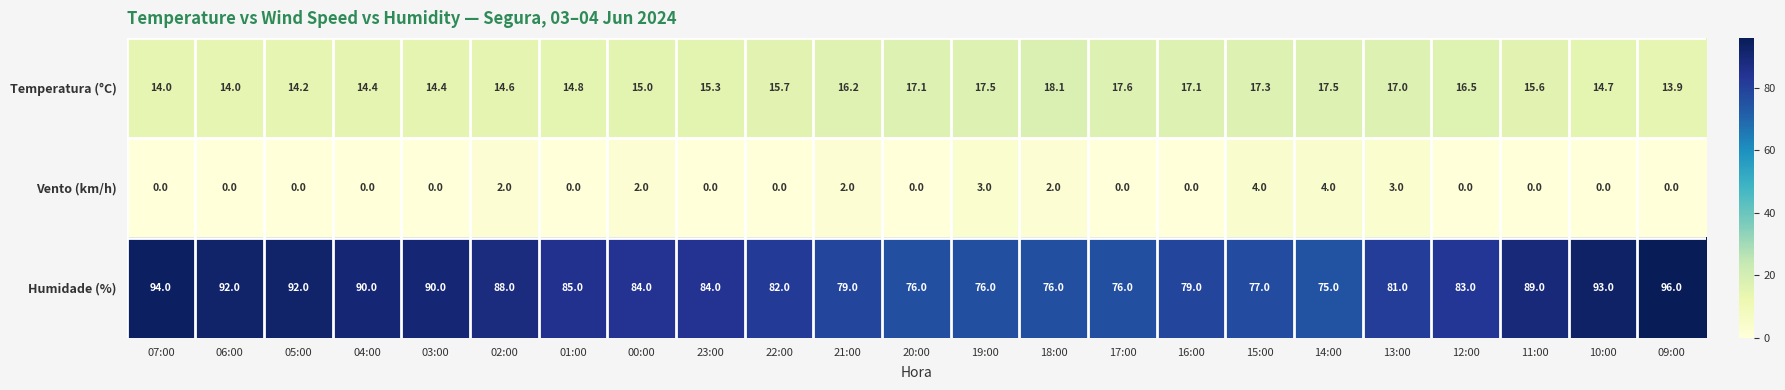

What is the difference between the maximum and minimum values in the Temperatura (°C) series?

4.2